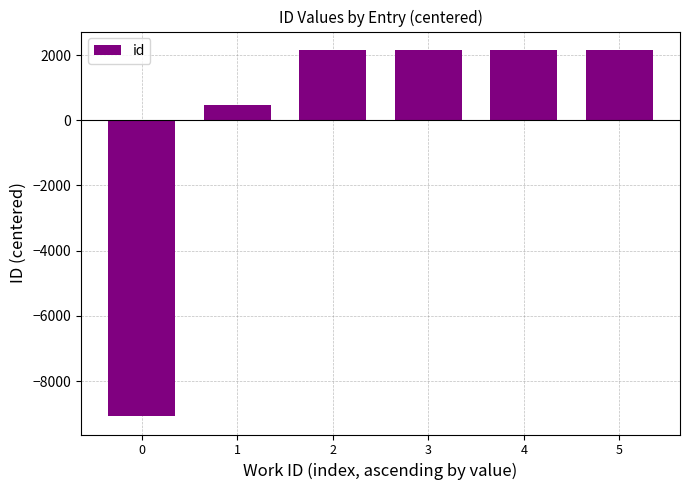

What is the value of the 4th bar from the left?

2151.2